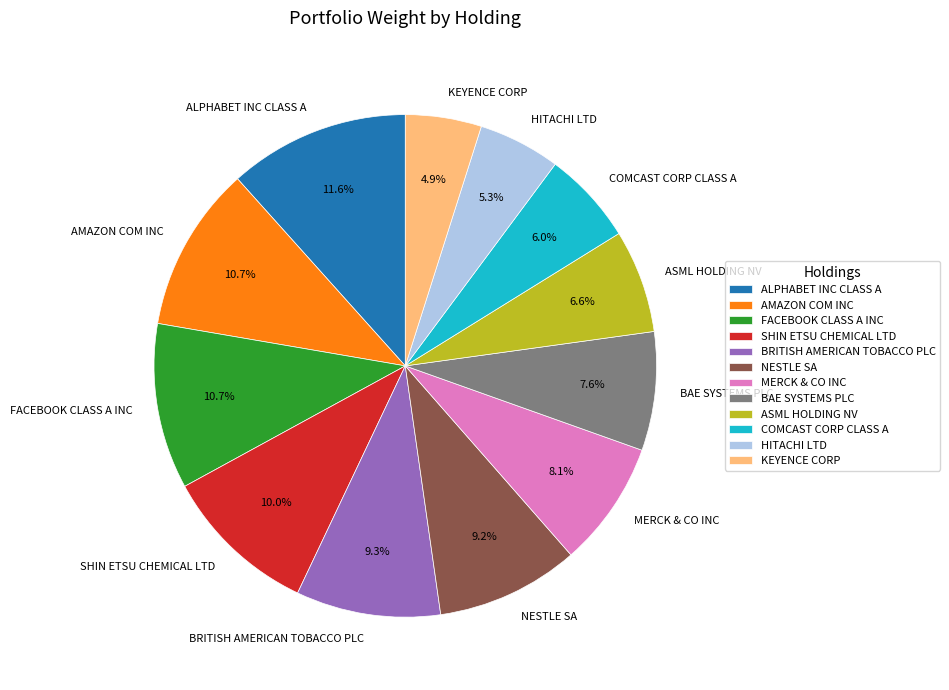

What percentage is the FACEBOOK CLASS A INC slice, to the nearest percent?

11%